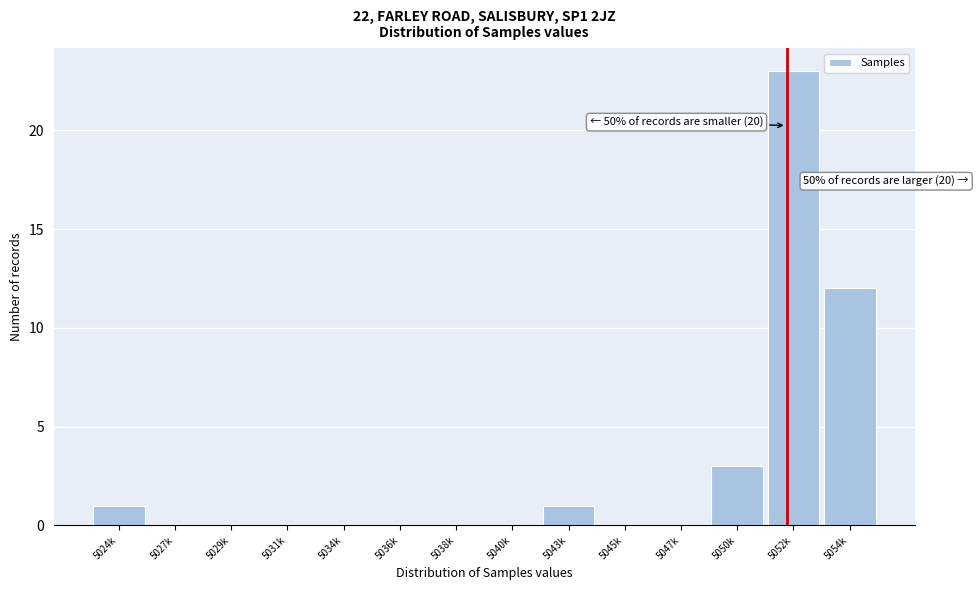

Reading left to right, extract all data points from this chart.

5024k=1	5027k=0	5029k=0	5031k=0	5034k=0	5036k=0	5038k=0	5040k=0	5043k=1	5045k=0	5047k=0	5050k=3	5052k=23	5054k=12